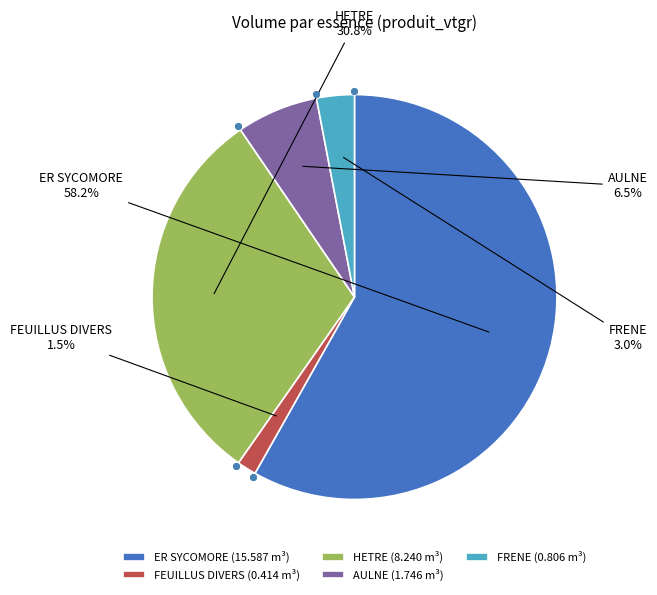

How many slices are in this pie chart?

5